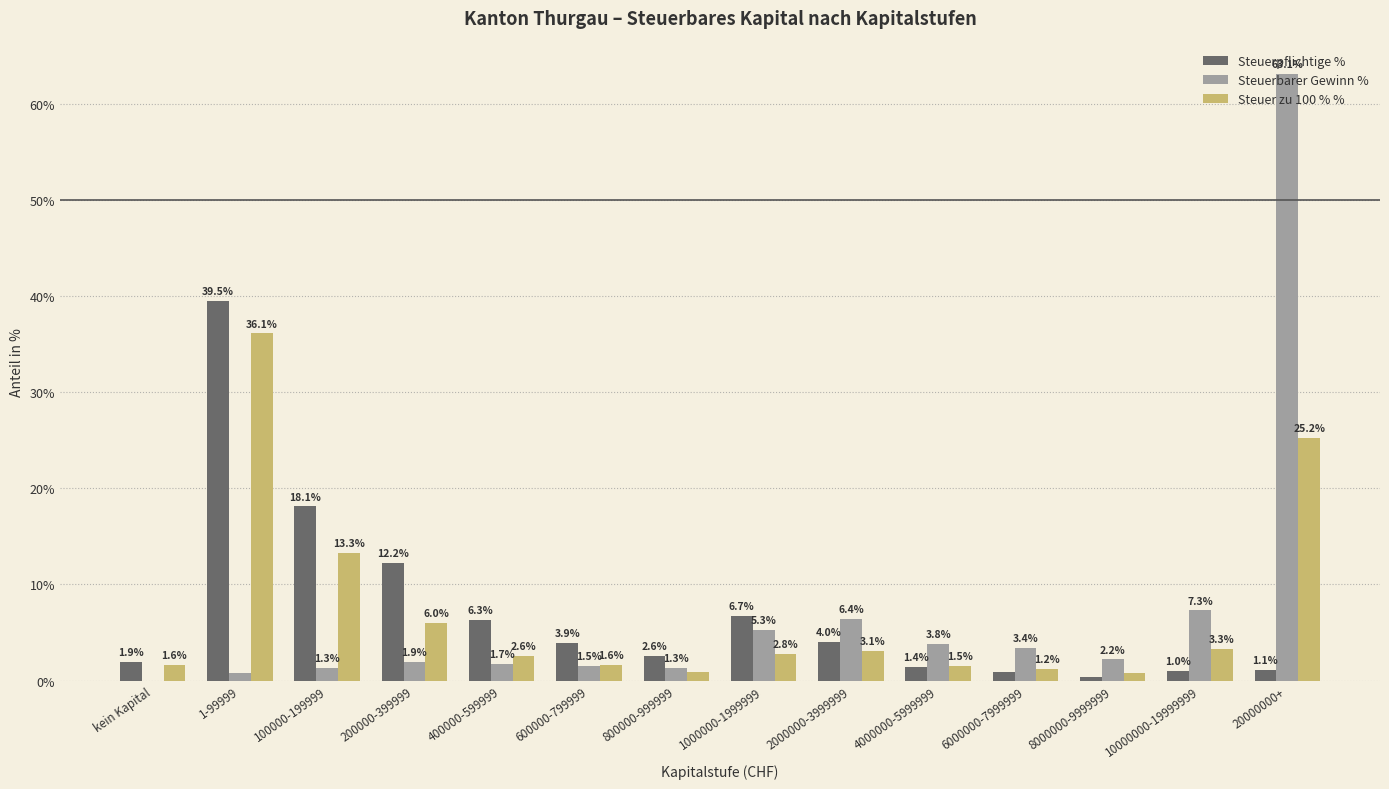

At which category is the sum across all series the highest?

20000000+